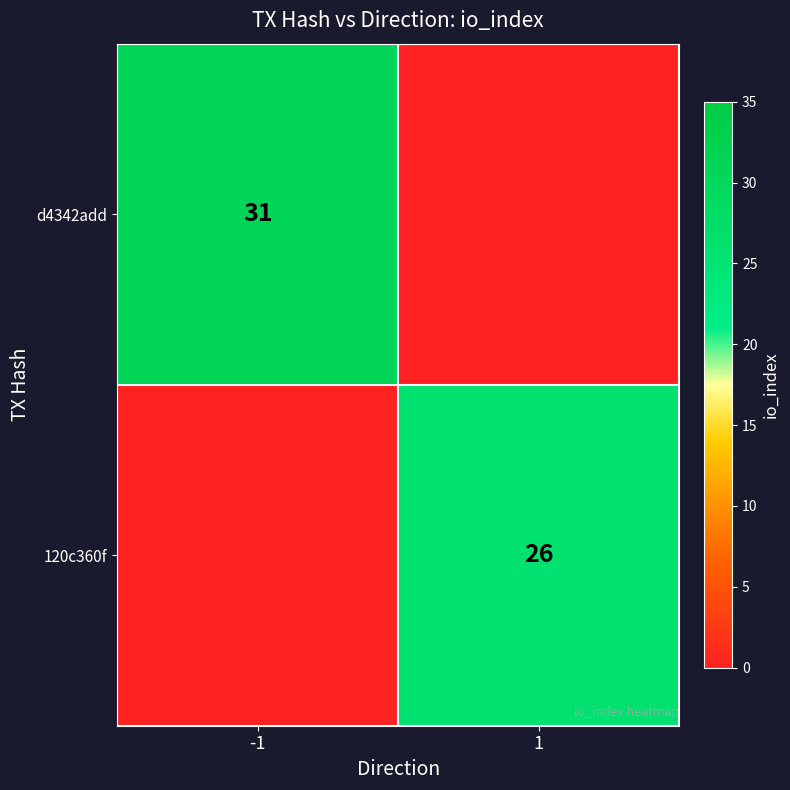

How many d4342add values are between 0 and 31?

2